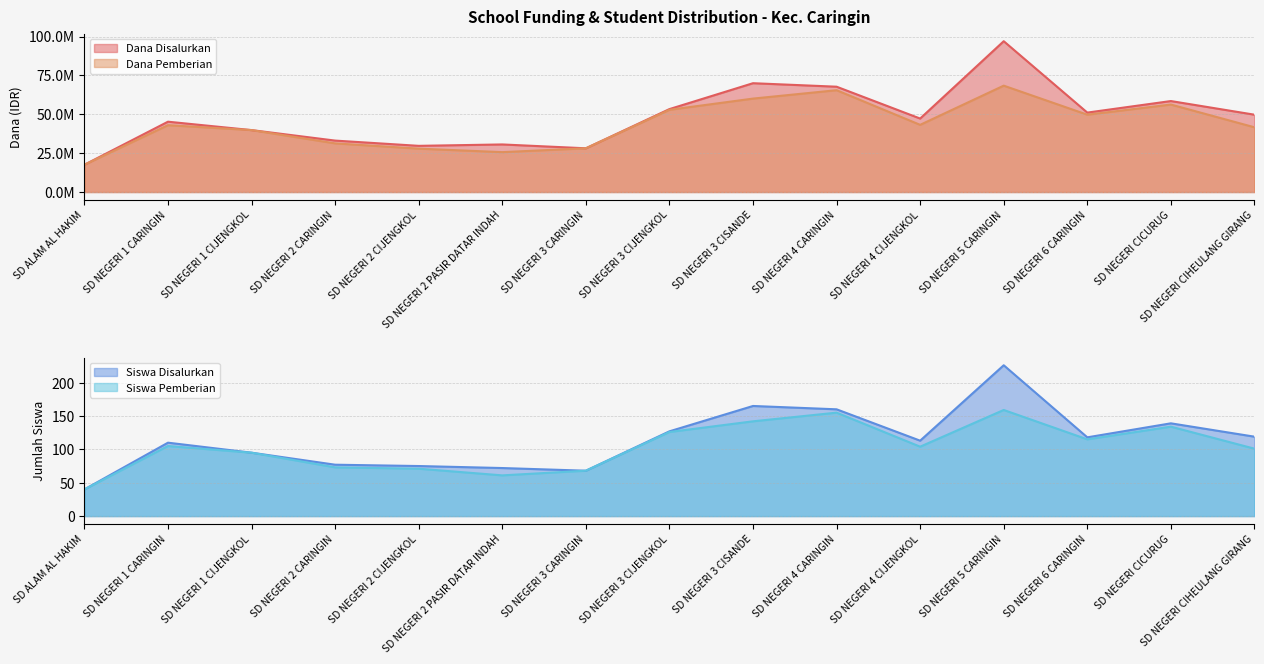

At which category does Dana Disalurkan reach its first local peak?

SD NEGERI 1 CARINGIN